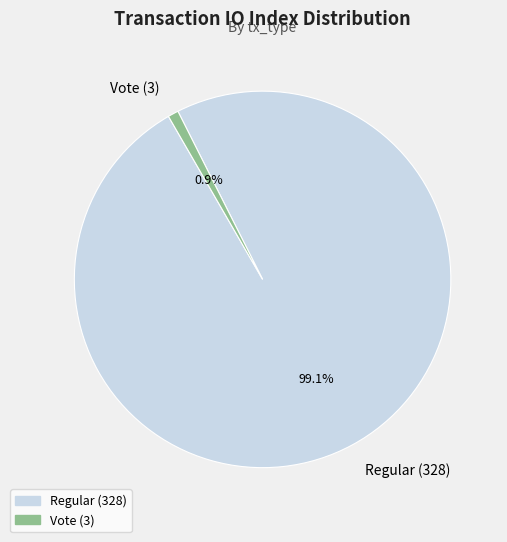

Count the number of slices in the pie.

2